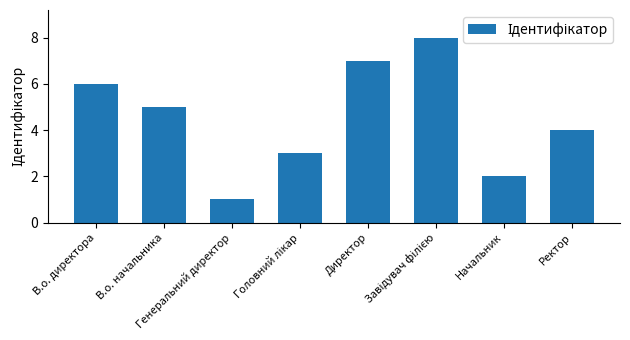

What is the value of the 2nd bar from the left?

5